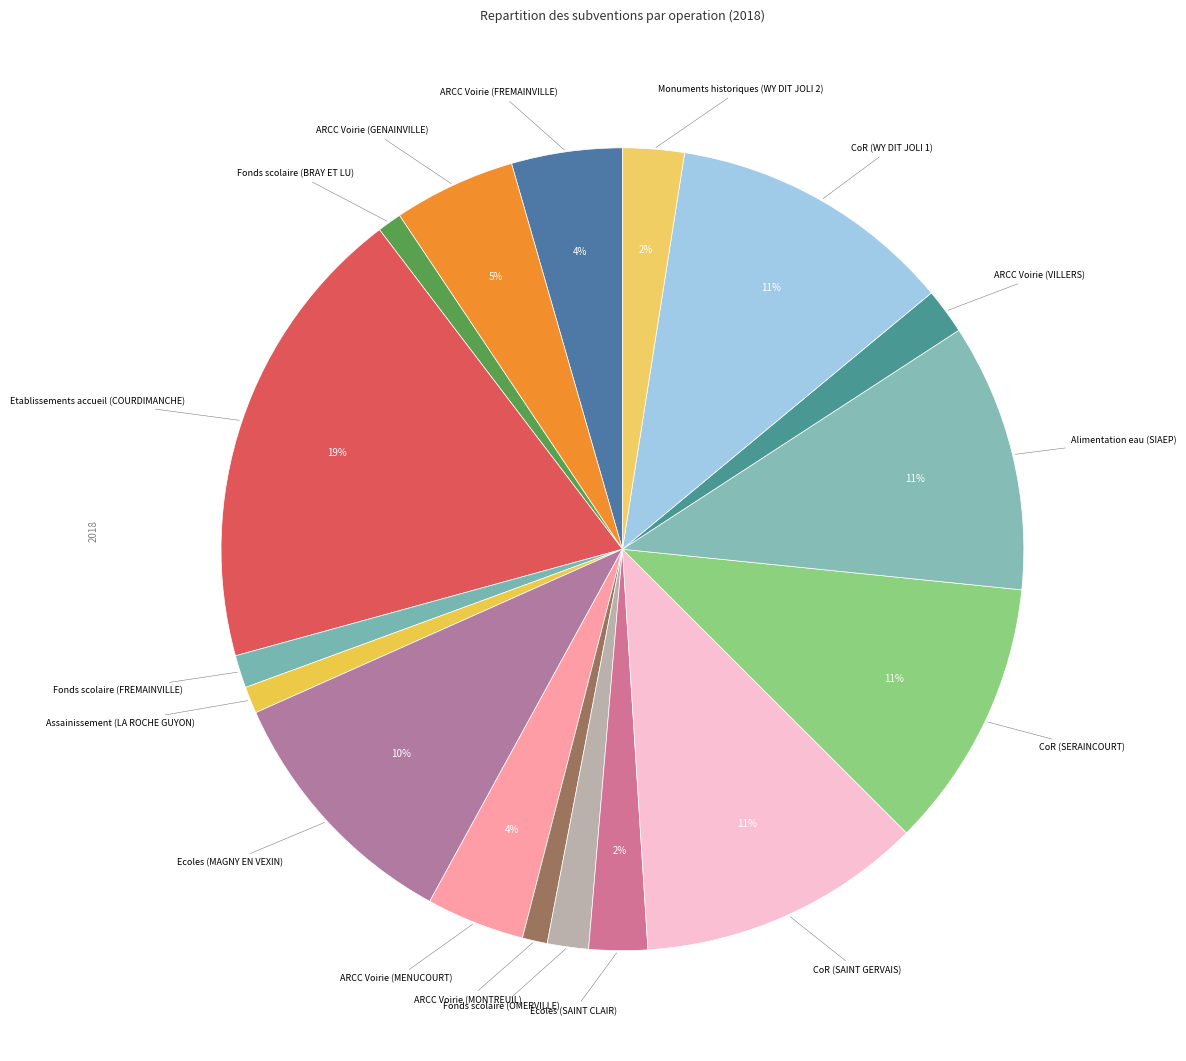

How many slices are in this pie chart?

17